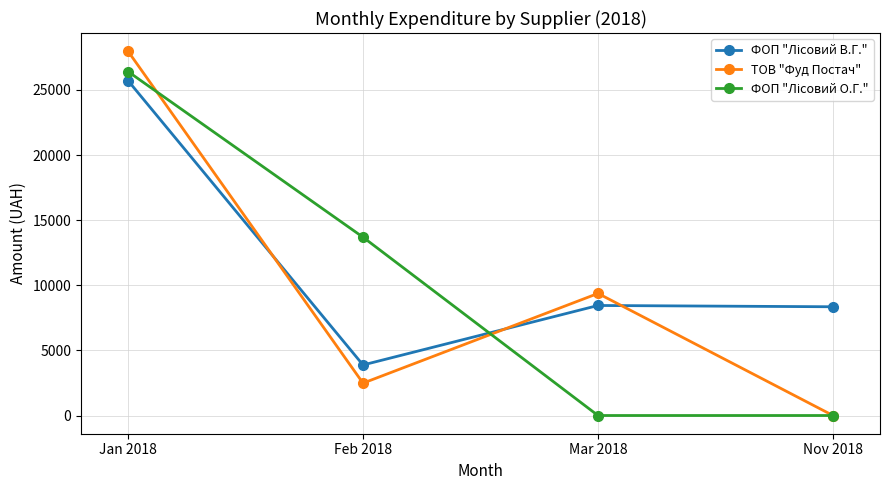

The ТОВ "Фуд Постач" series shows 1173.4 at Feb 2018. True or false?

False